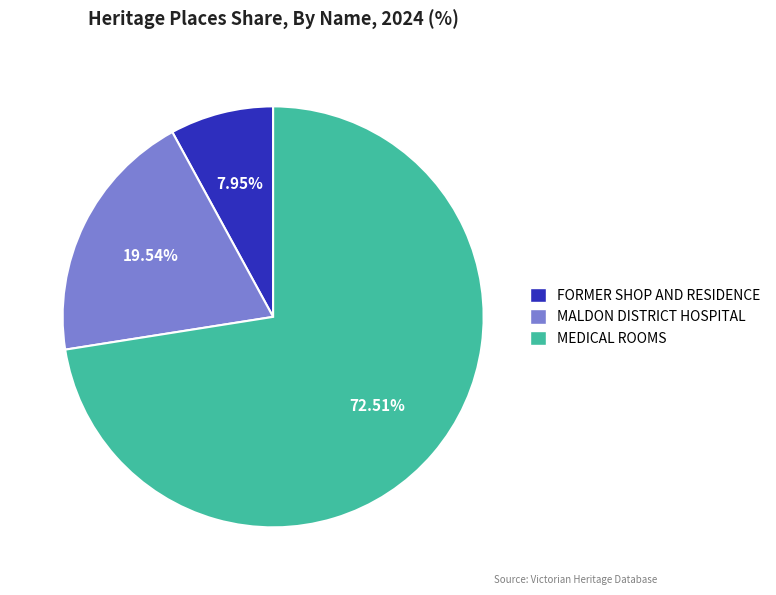

True or false: FORMER SHOP AND RESIDENCE accounts for 22% of the total.

False